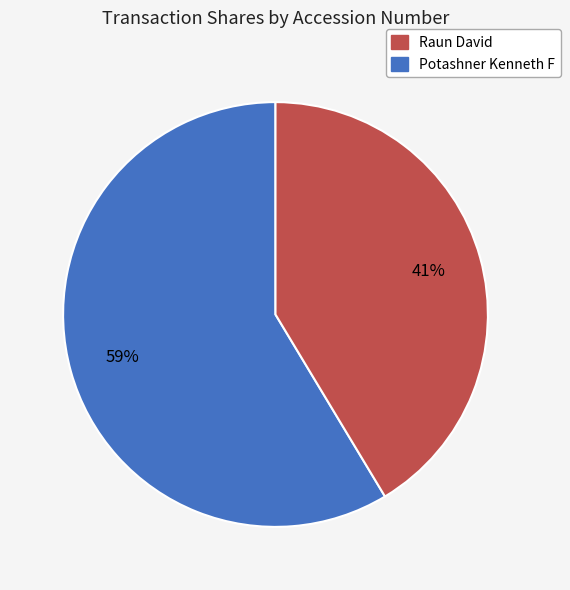

Is there a majority slice in this chart?

Yes